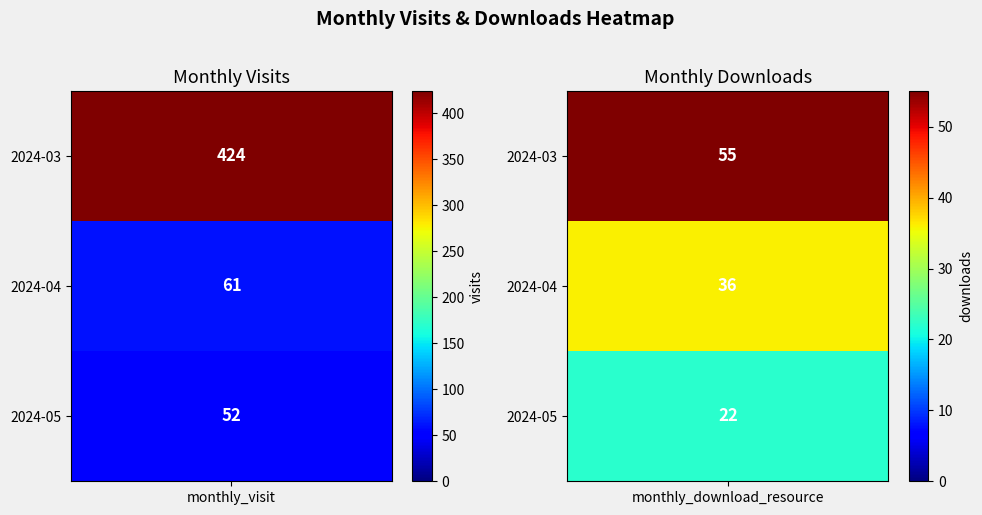

At how many categories does at least one series exceed 342?

1